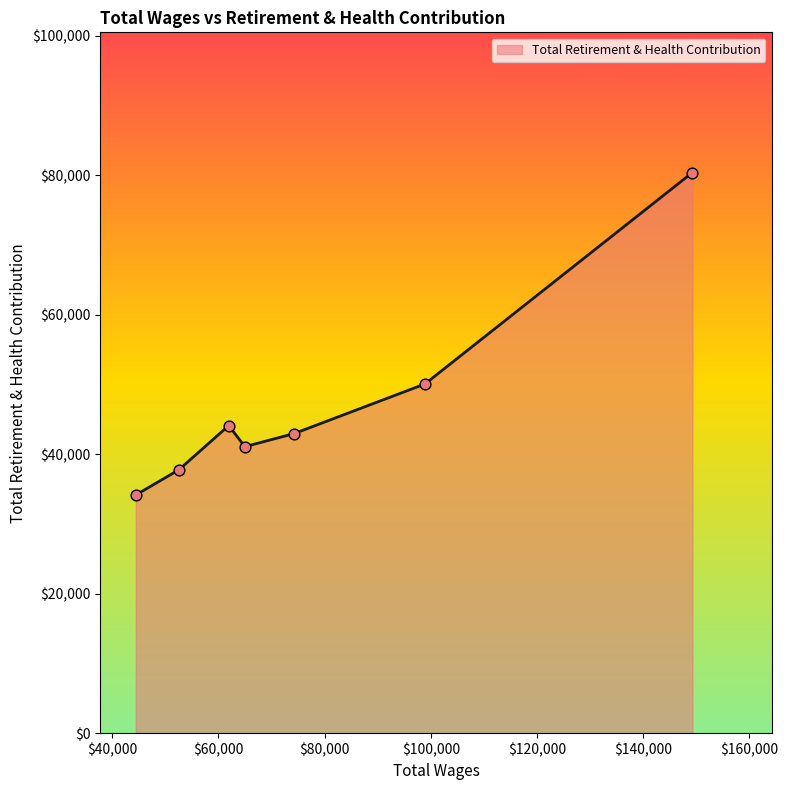

What is the sum of all values?

330536